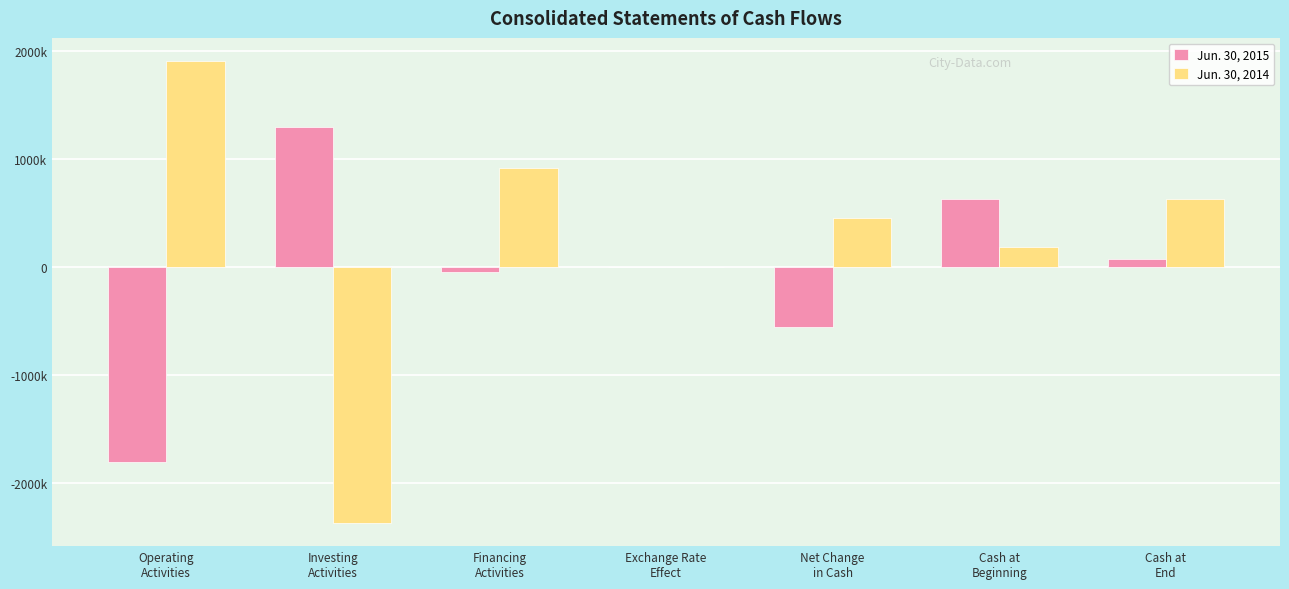

Are the bars grouped side by side (vs. stacked)?

Yes